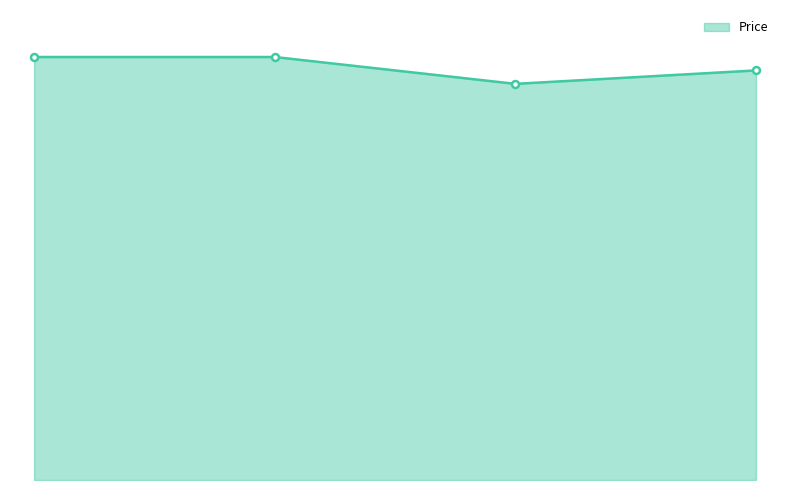

Count the values in the range 3050 to 3150.

3